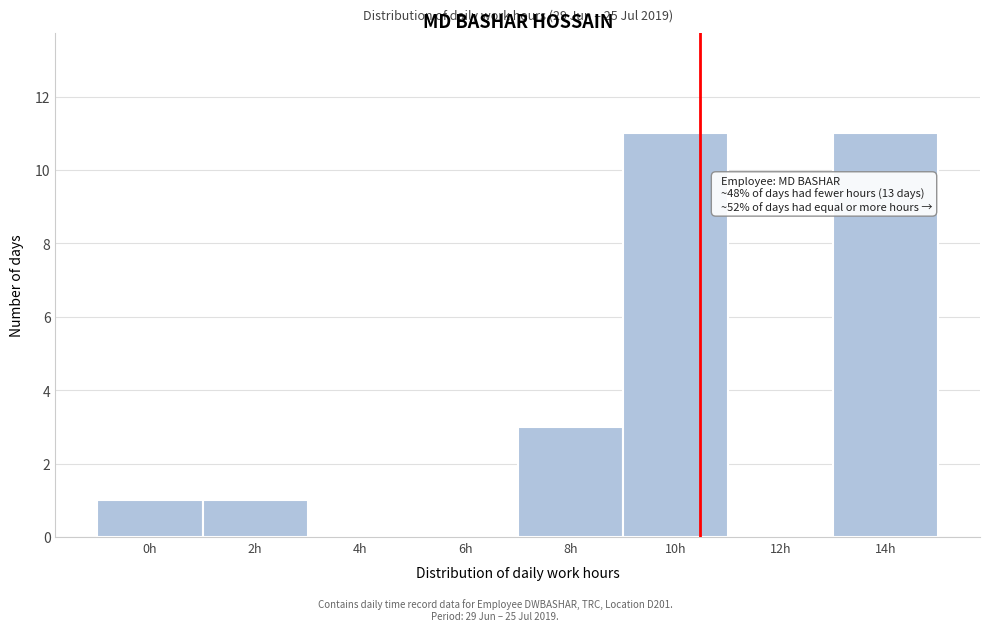

Reading left to right, list all the values displayed in this chart.

0h=1	2h=1	4h=0	6h=0	8h=3	10h=11	12h=0	14h=11